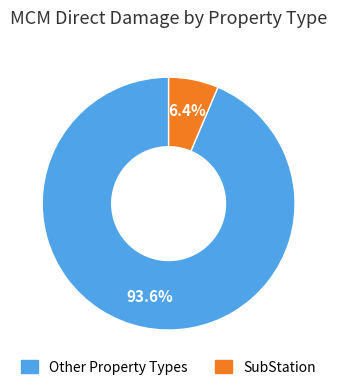

Is there any slice that represents more than half of the pie?

Yes